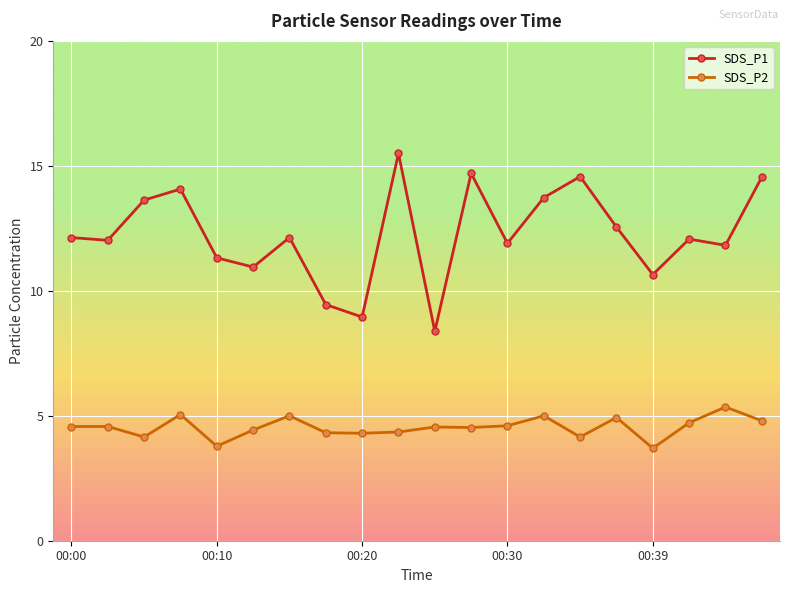

At how many categories does at least one series exceed 5?

20